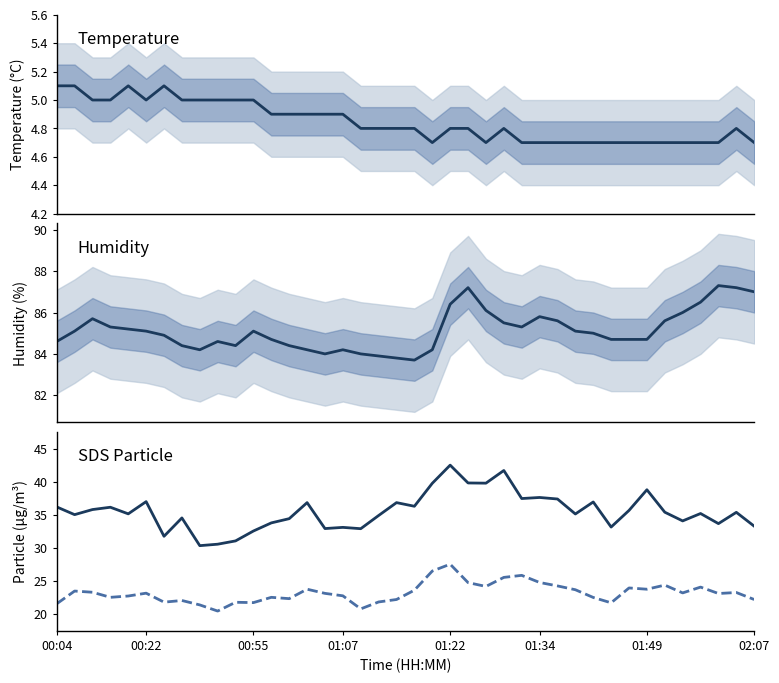

True or false: Temp and SDS_P2 intersect in this chart.

False